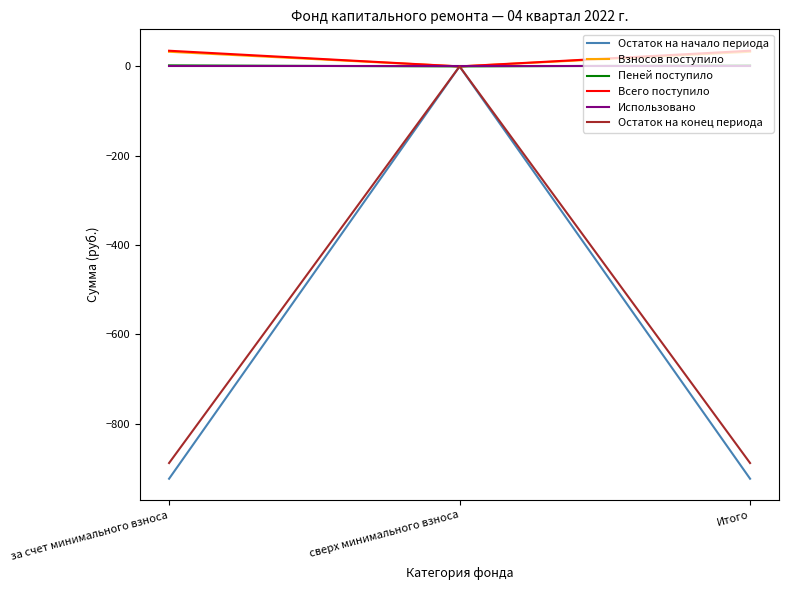

What position from the left is за счет минимального взноса?

1